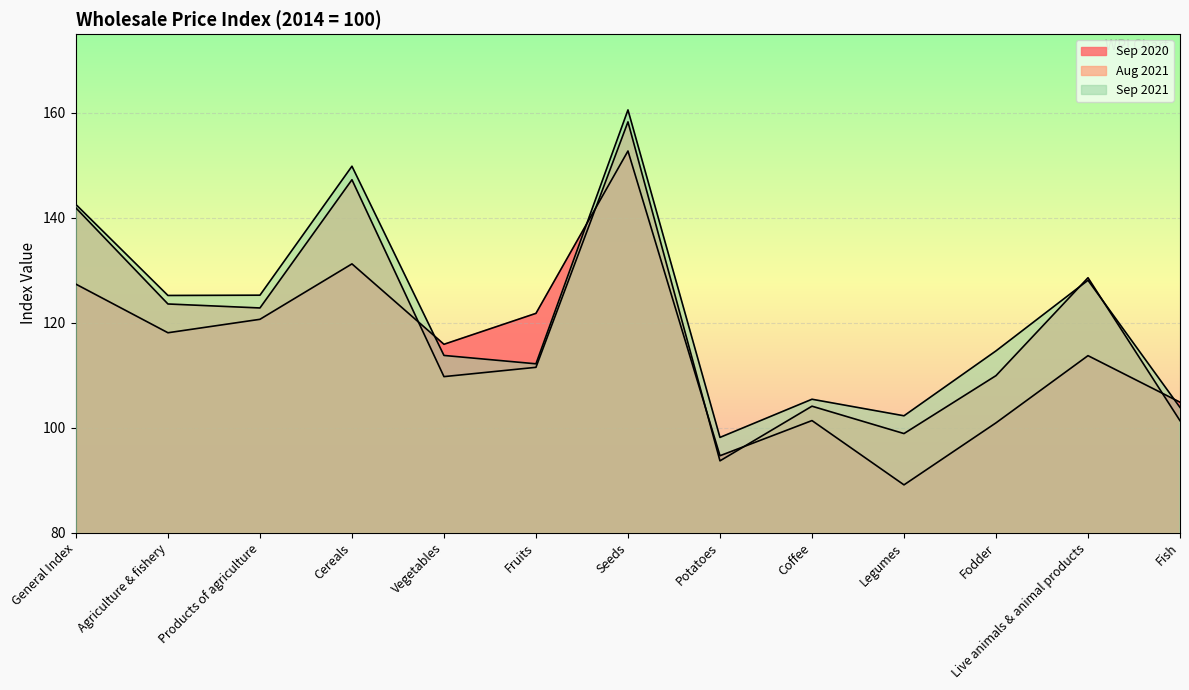

At how many categories does at least one series exceed 147?

2